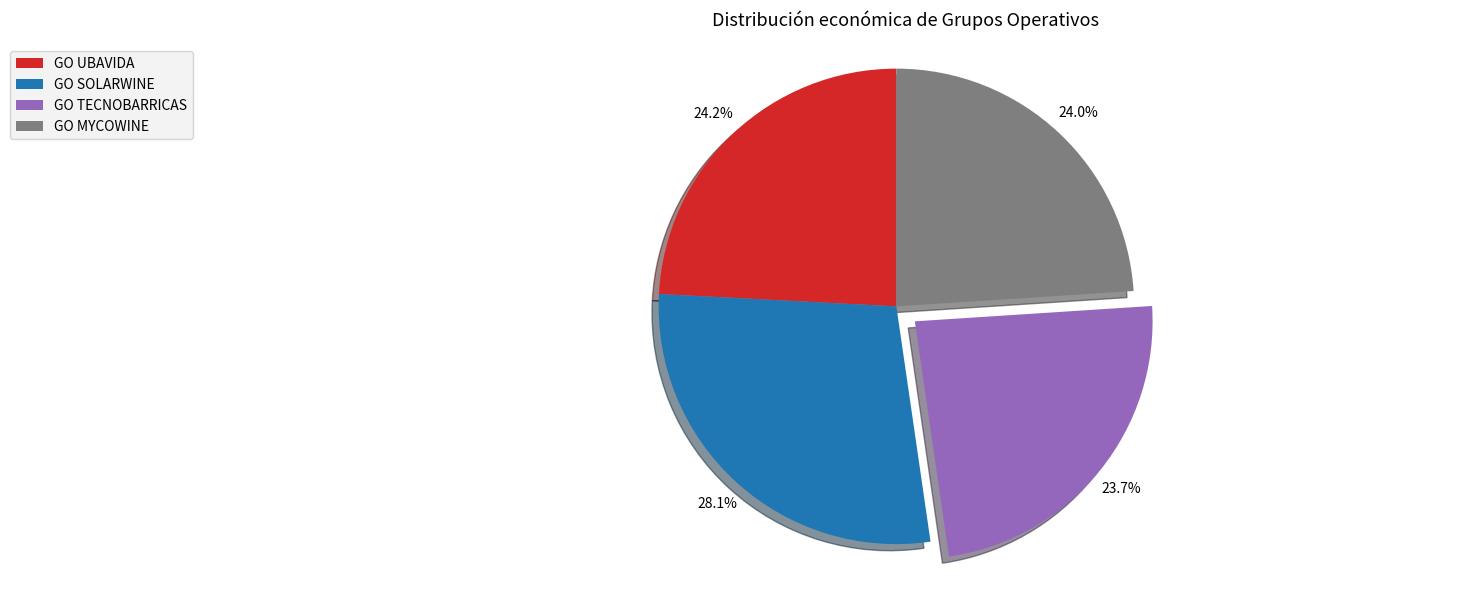

Does GO MYCOWINE represent more than half of the total?

No